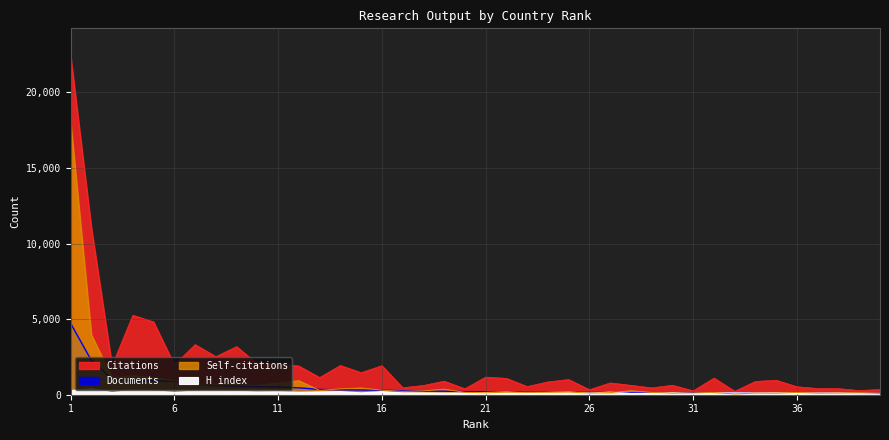

Which series changed the most between 23 and 28?

Self-citations